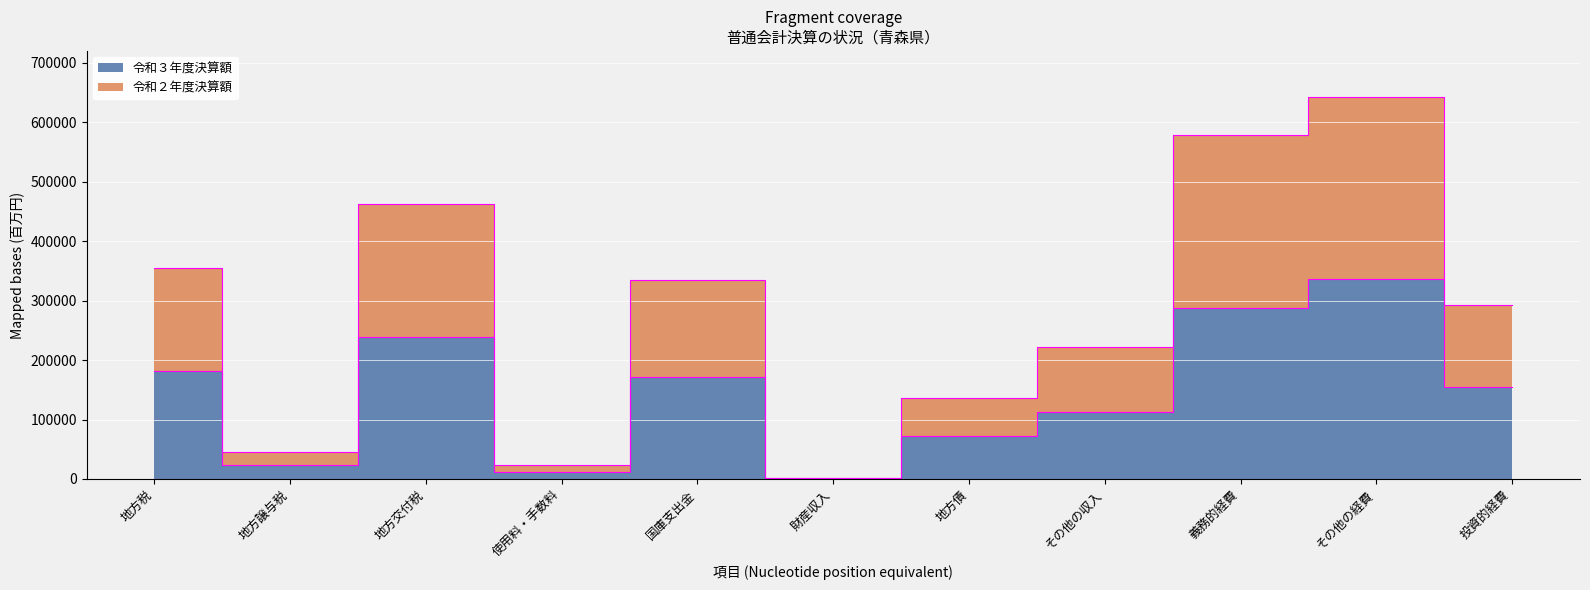

Is the value of 令和３年度決算額 at 地方交付税 greater than the value of 令和２年度決算額 at 使用料・手数料?

Yes